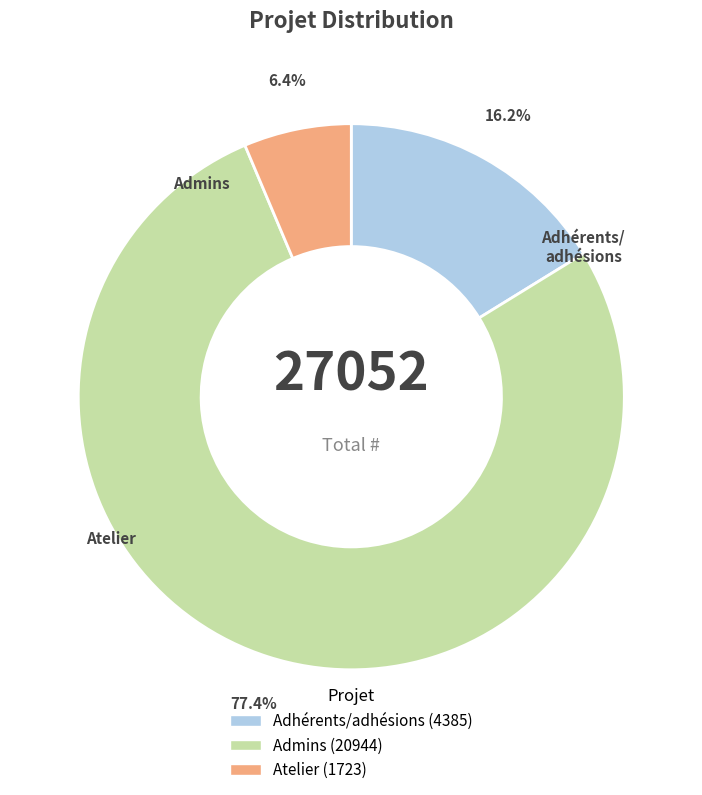

What is the largest slice in the pie chart?

Admins